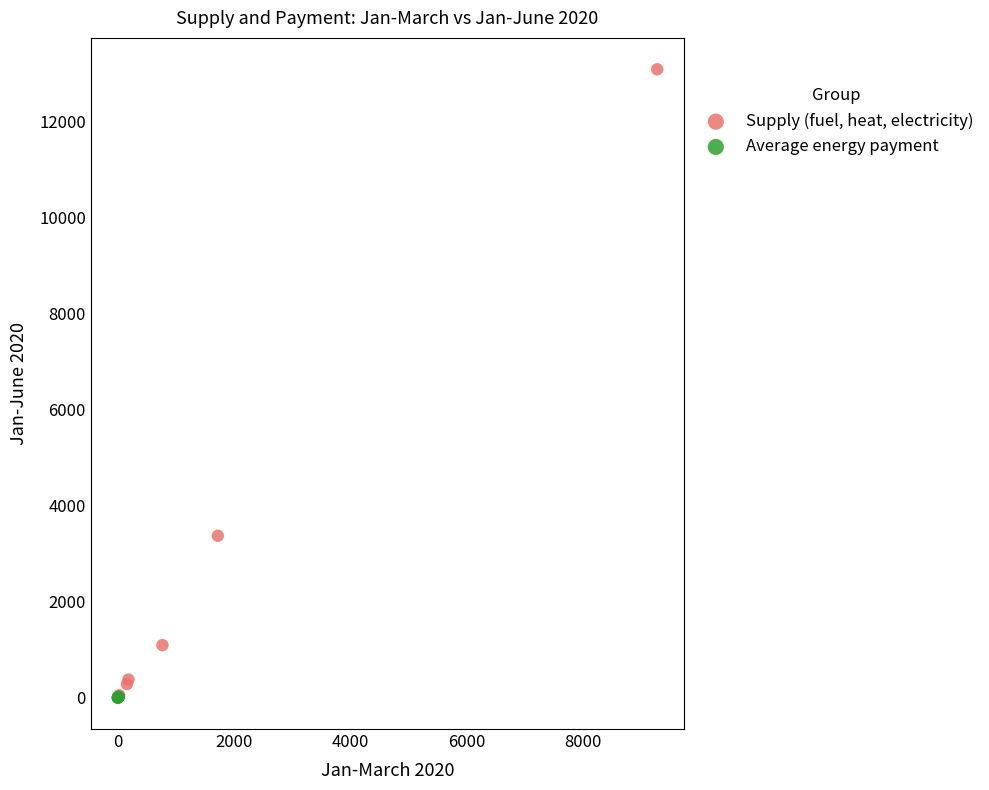

Which series contains the highest Y value?

Supply (fuel, heat, electricity)